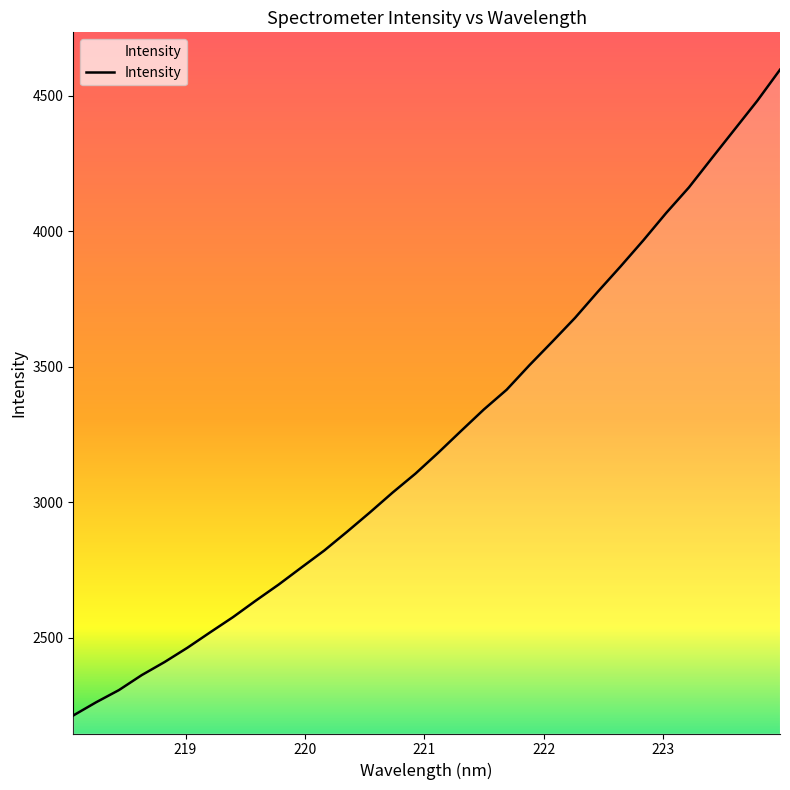

Does the chart display data point markers on the line(s)?

No